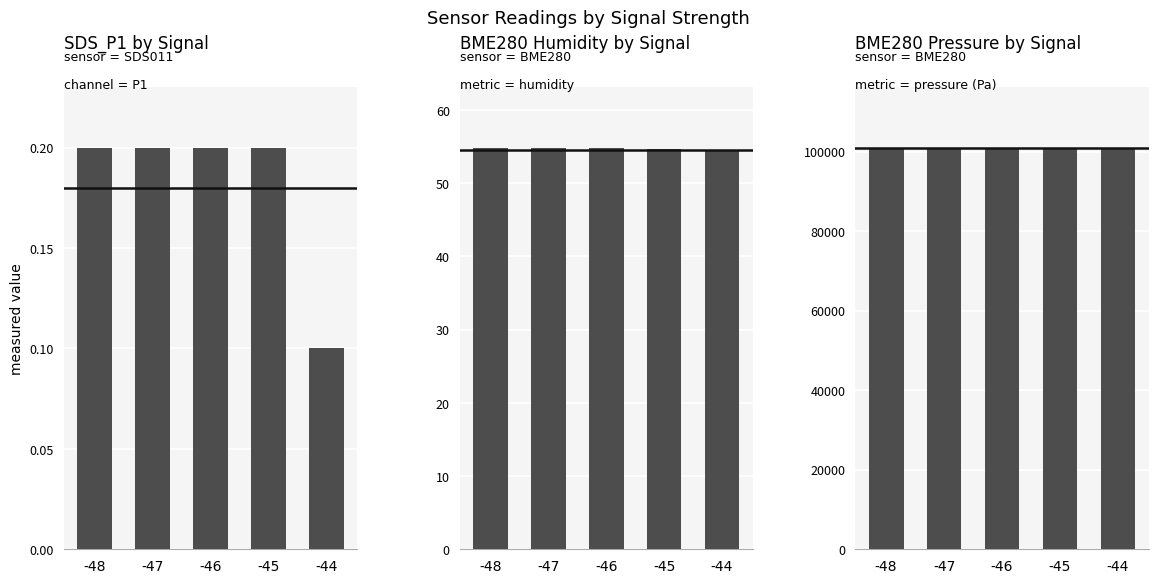

Reading left to right, extract all data points from this chart.

SDS_P1: 0.2	0.2	0.2	0.2	0.1
BME280_humidity: 54.9	54.8	54.9	54.7	54.4
BME280_pressure: 101031.9	101014.8	101024.7	101020.3	100999.3